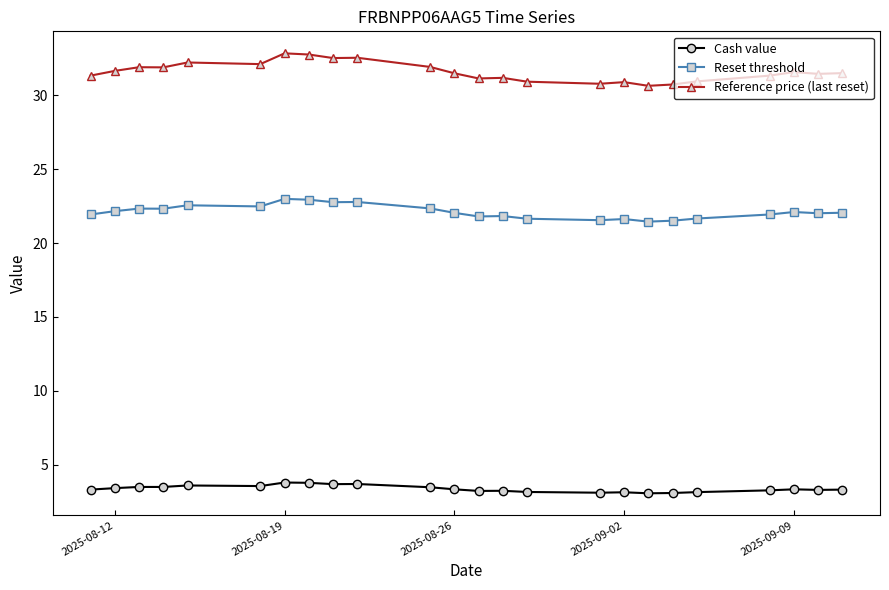

True or false: Reset threshold and Reference price (last reset) intersect in this chart.

False